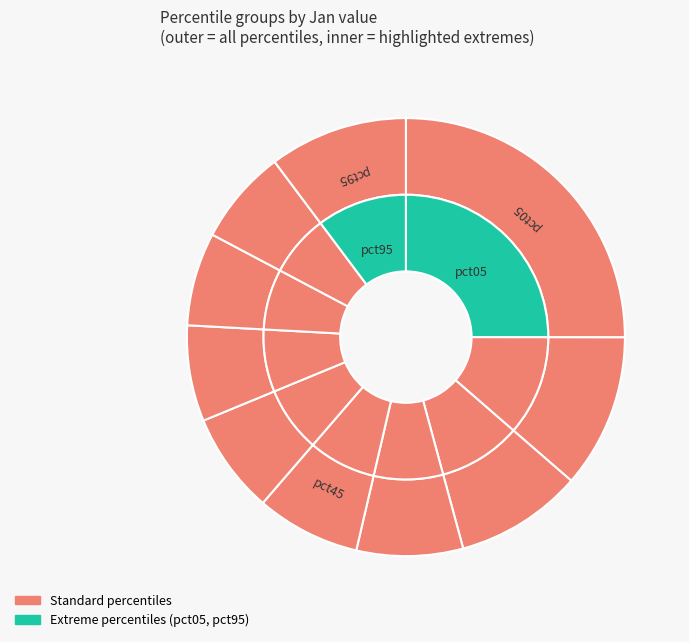

How many segments does this pie chart have?

10